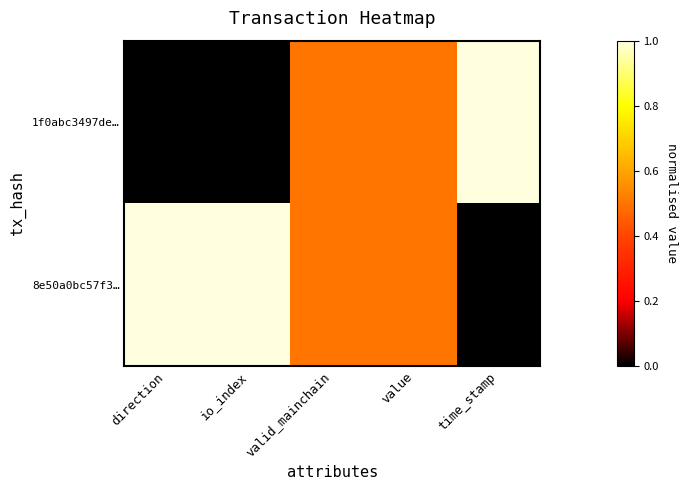

At how many categories does at least one series exceed 0?

5